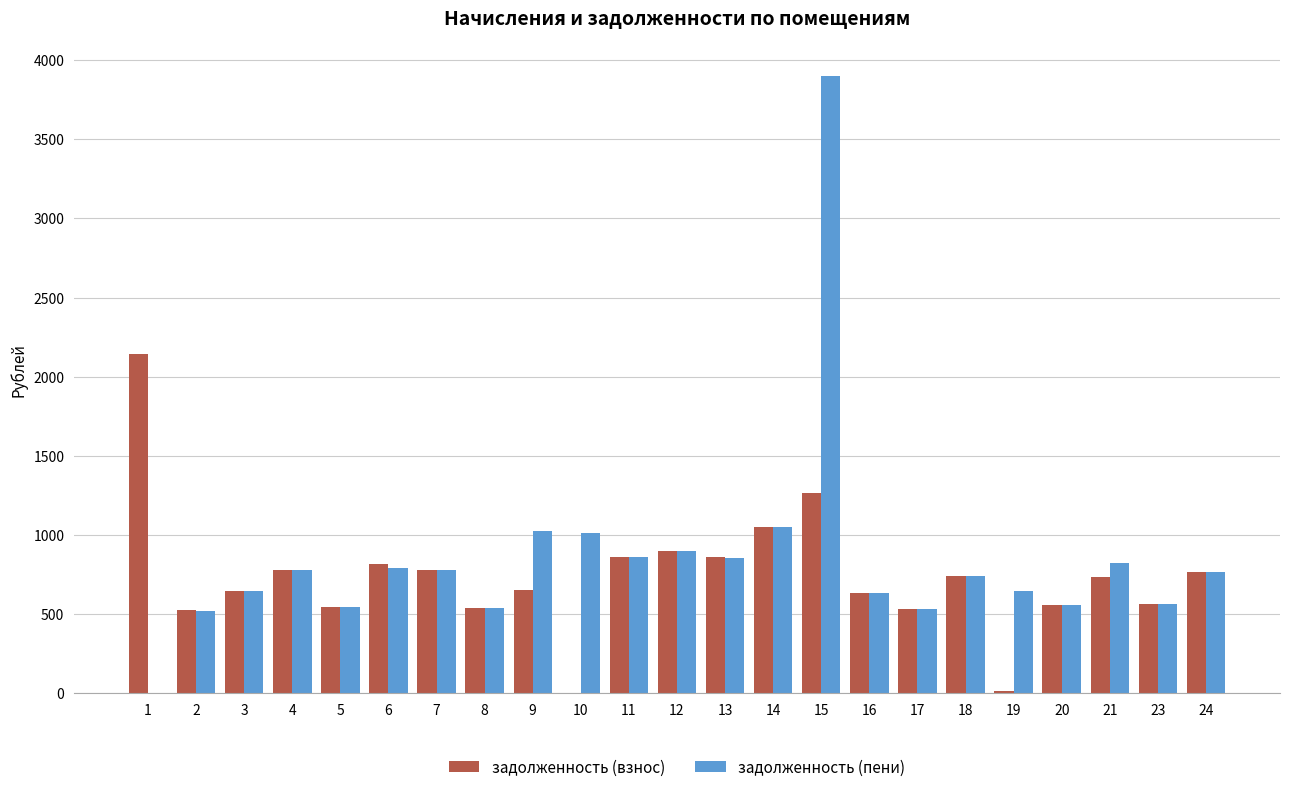

What is the total value across all series at 17?

1064.3